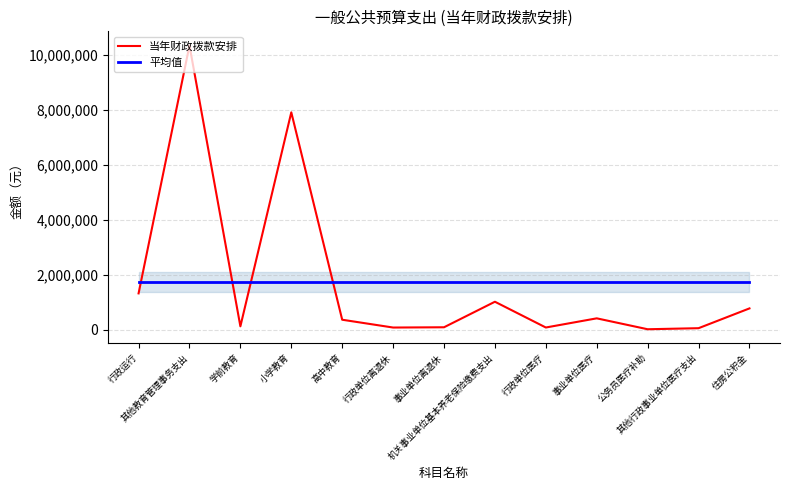

What are all the series names shown in the legend?

当年财政拨款安排, 平均值